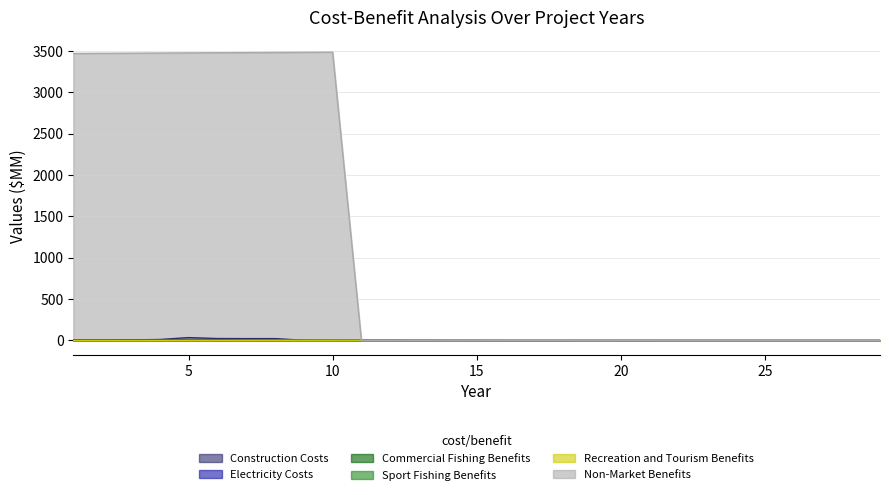

Which has a higher value, 4 or 7?

7